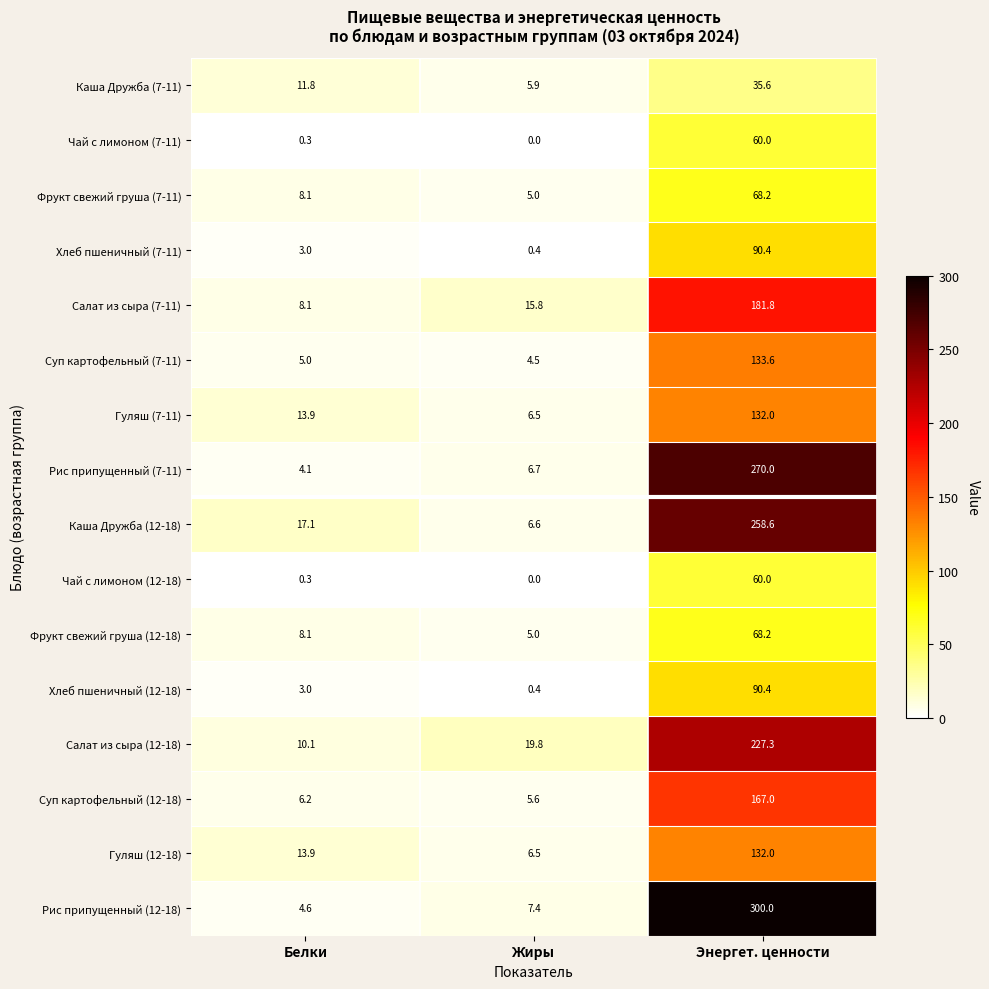

Where is Хлеб пшеничный (12-18) nearest to the value 45?

Белки